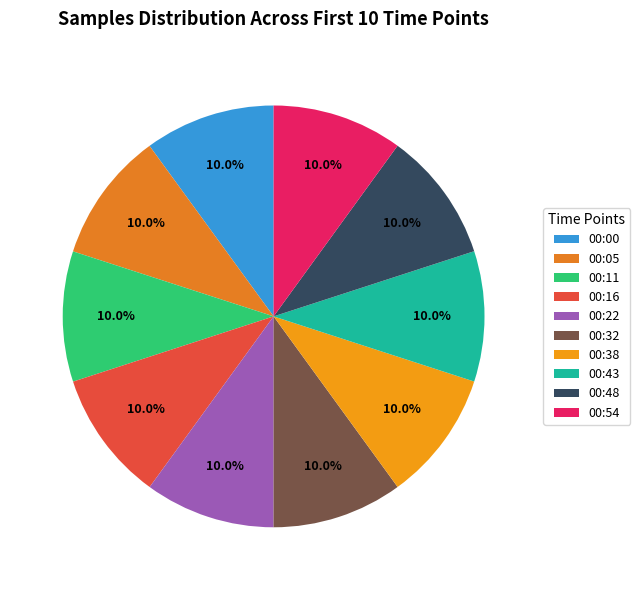

Which slice is the smallest?

00:00